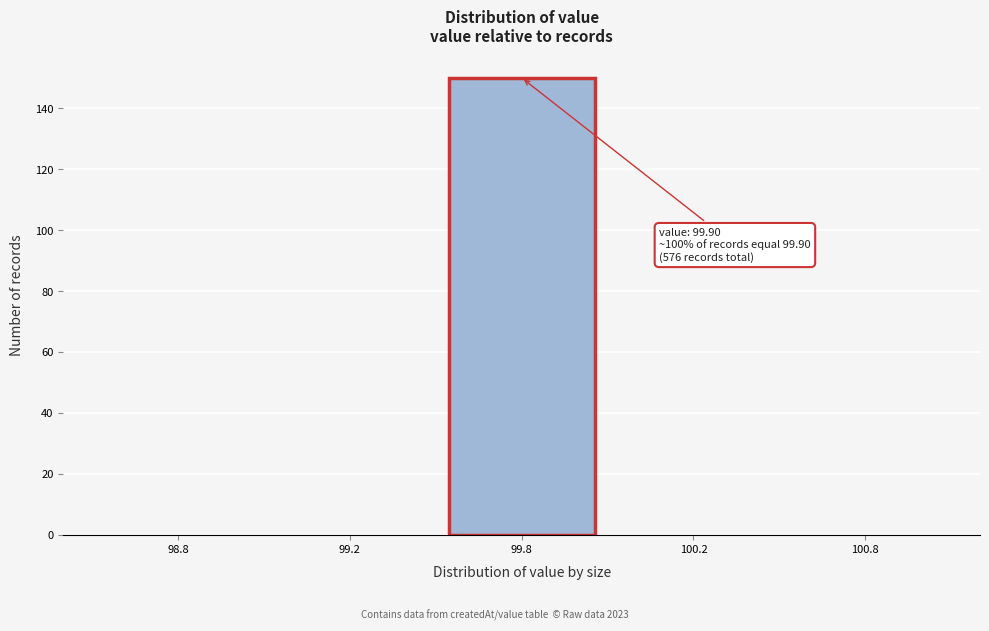

Reading left to right, extract all data points from this chart.

98.8=0	99.2=0	99.8=150	100.2=0	100.8=0